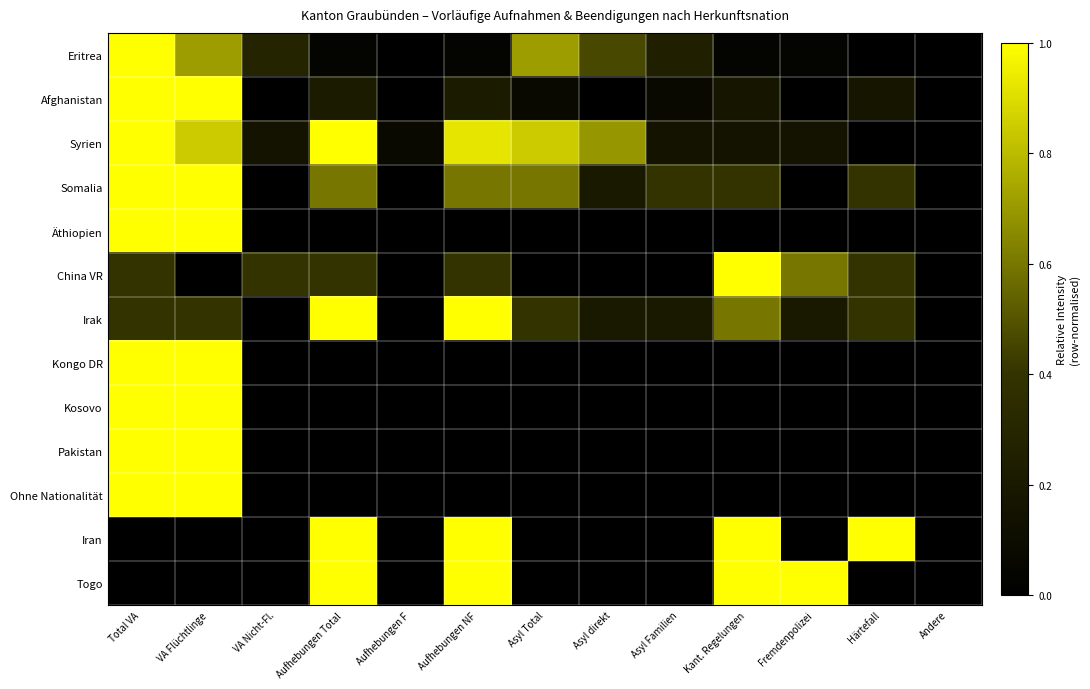

Count the number of data series in this chart.

13